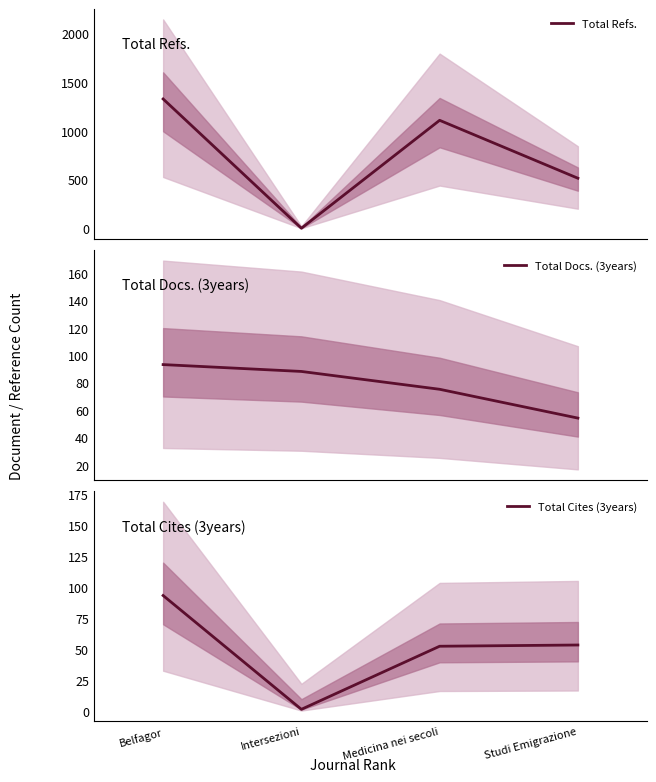

What is the label of the 3rd point from the right?

Medicina nei secoli